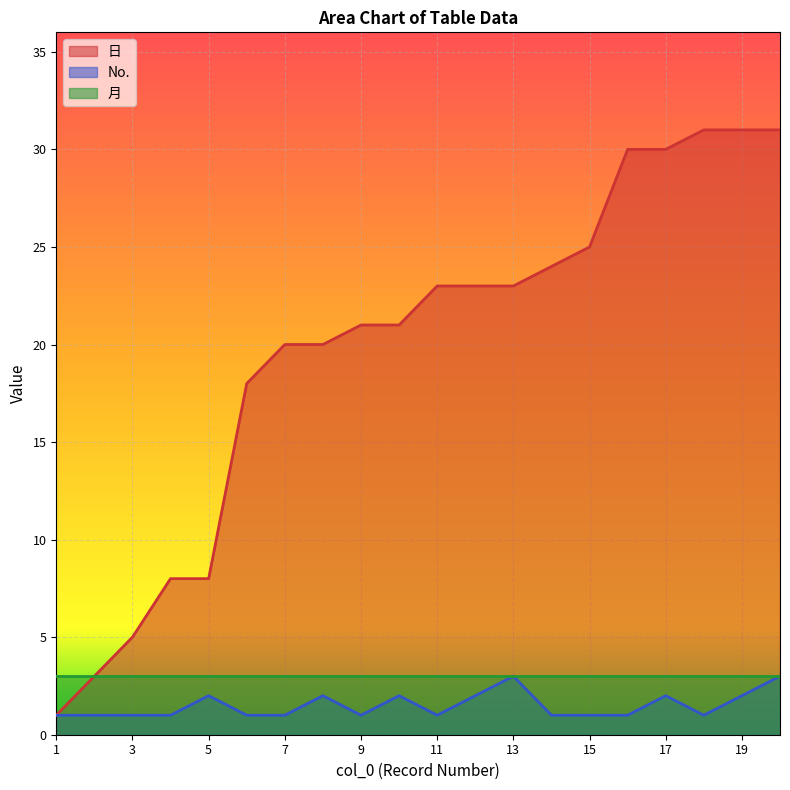

Is the value of No. at 9 greater than the value of 日 at 14?

No